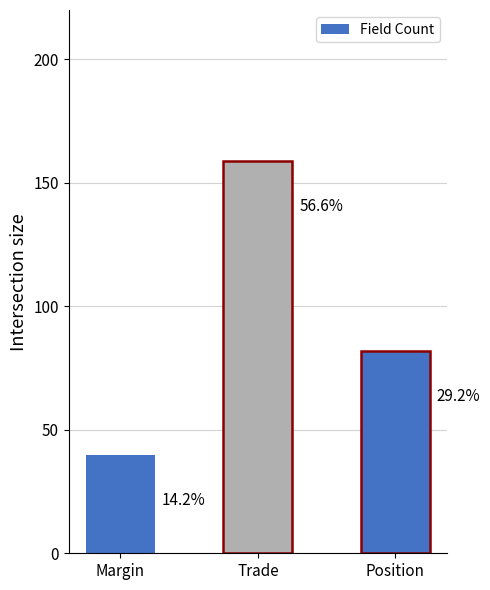

What is the label of the 1st bar from the left?

Margin